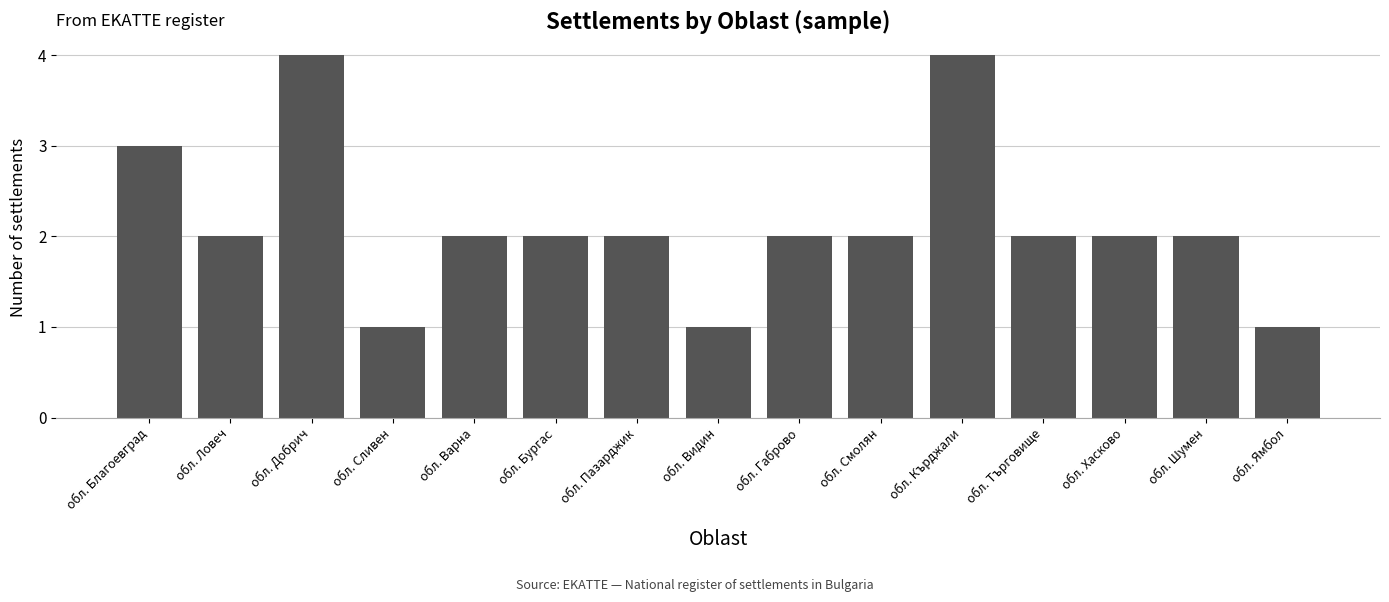

What is the smallest value displayed?

1